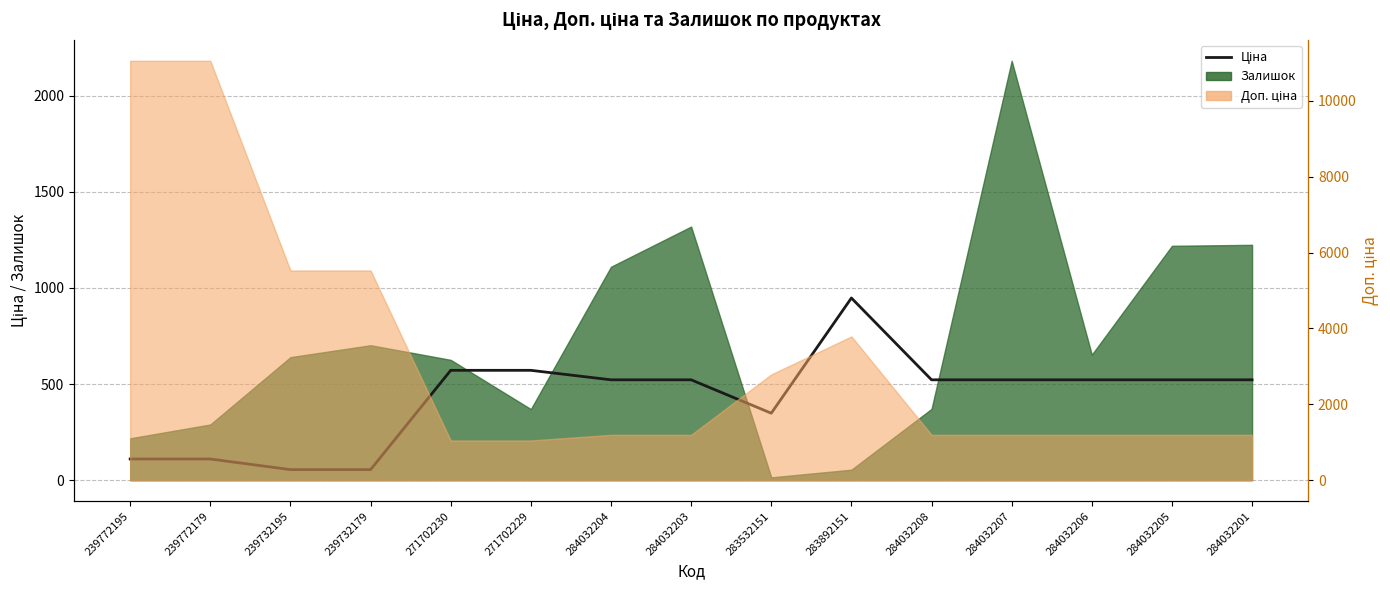

Is it true that the value at 284032204 is 522.2?

True